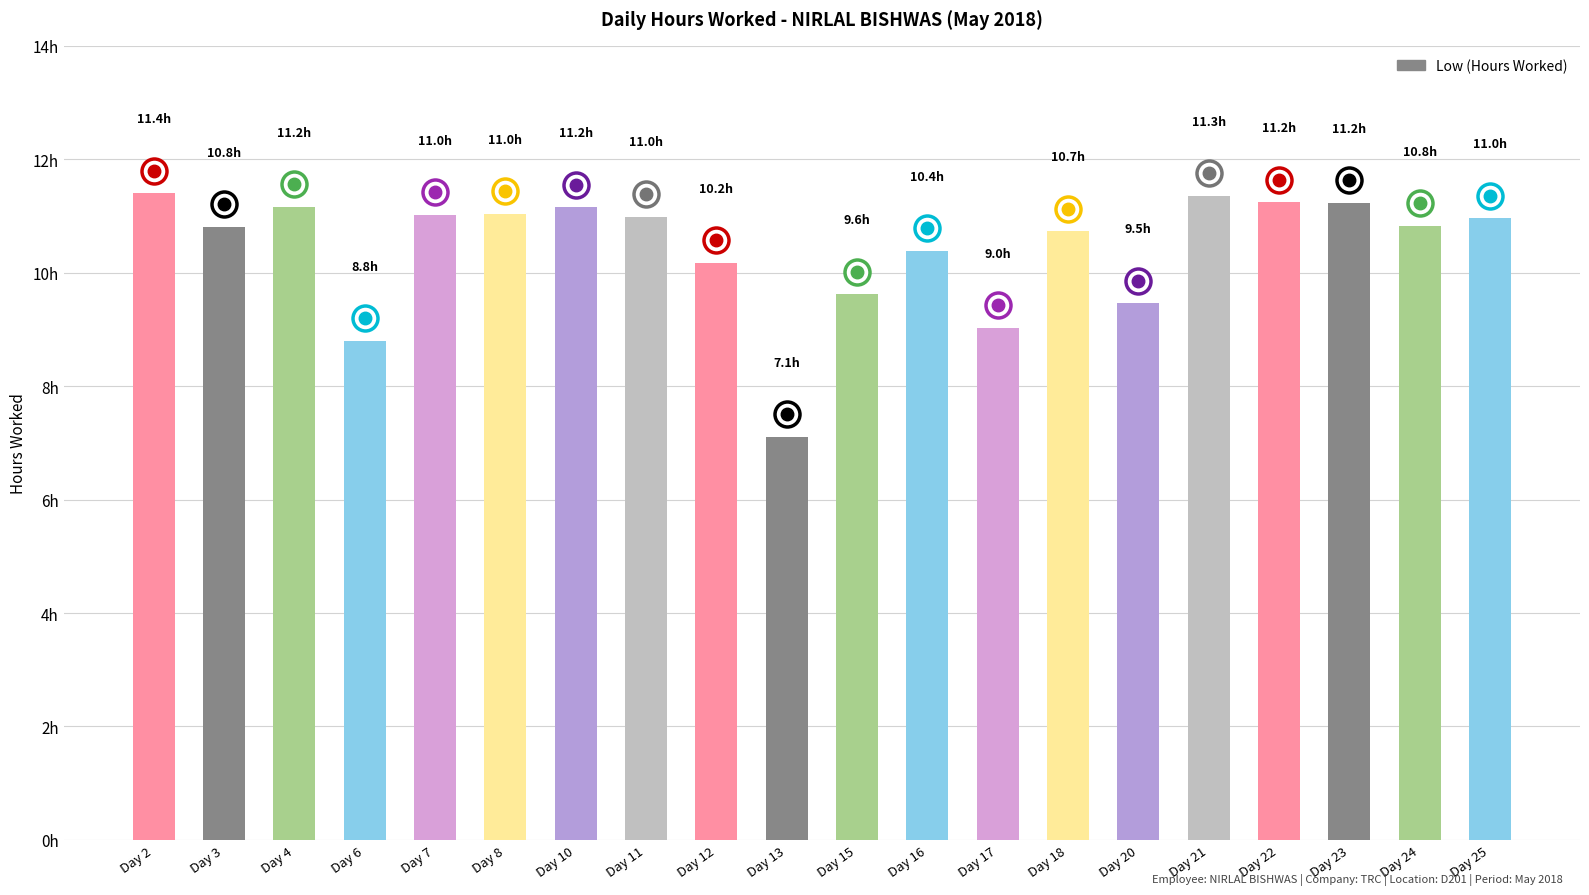

Does the chart contain any negative values?

No